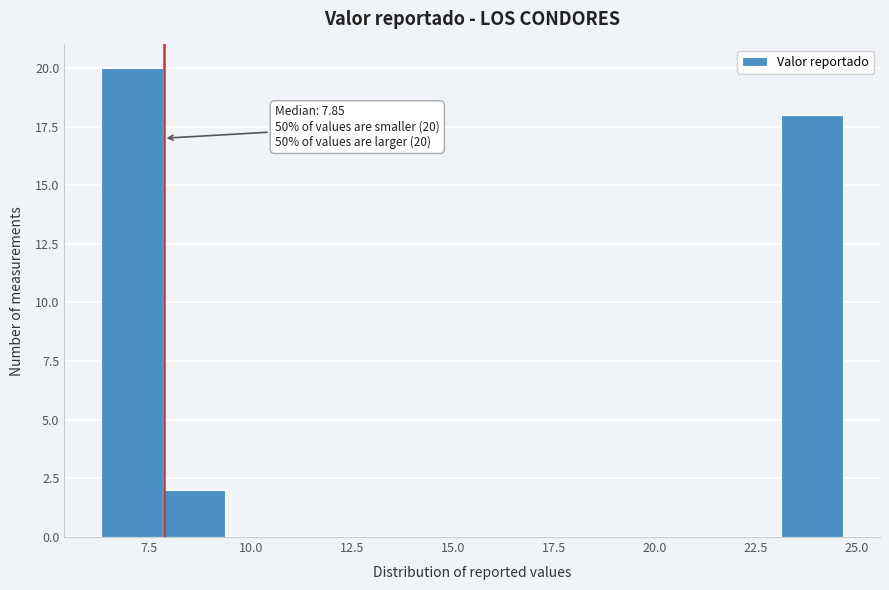

Around what value on the x-axis is the tallest bar? Give the approximate position of its centre, as read against the axis.

7.0